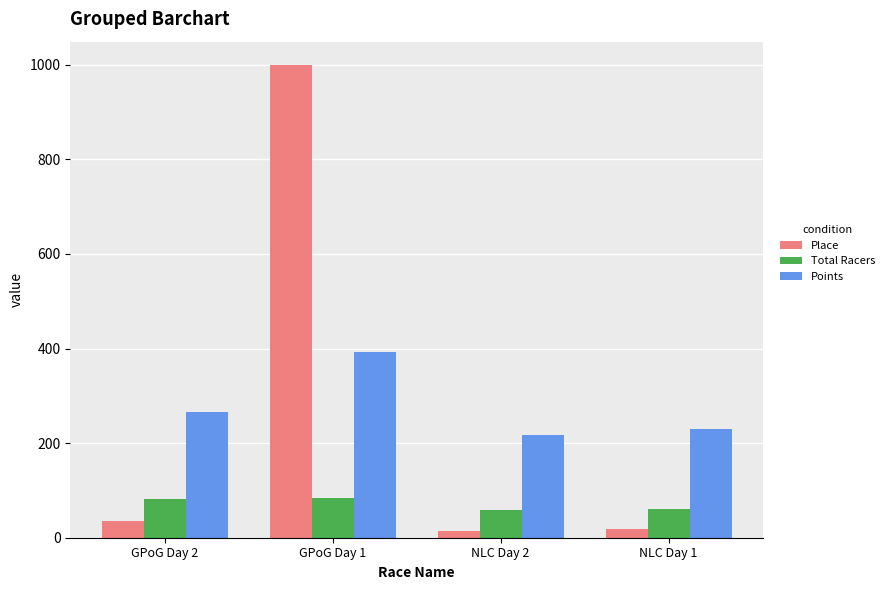

What is the difference between the second highest and minimum values in the Points series?

49.1